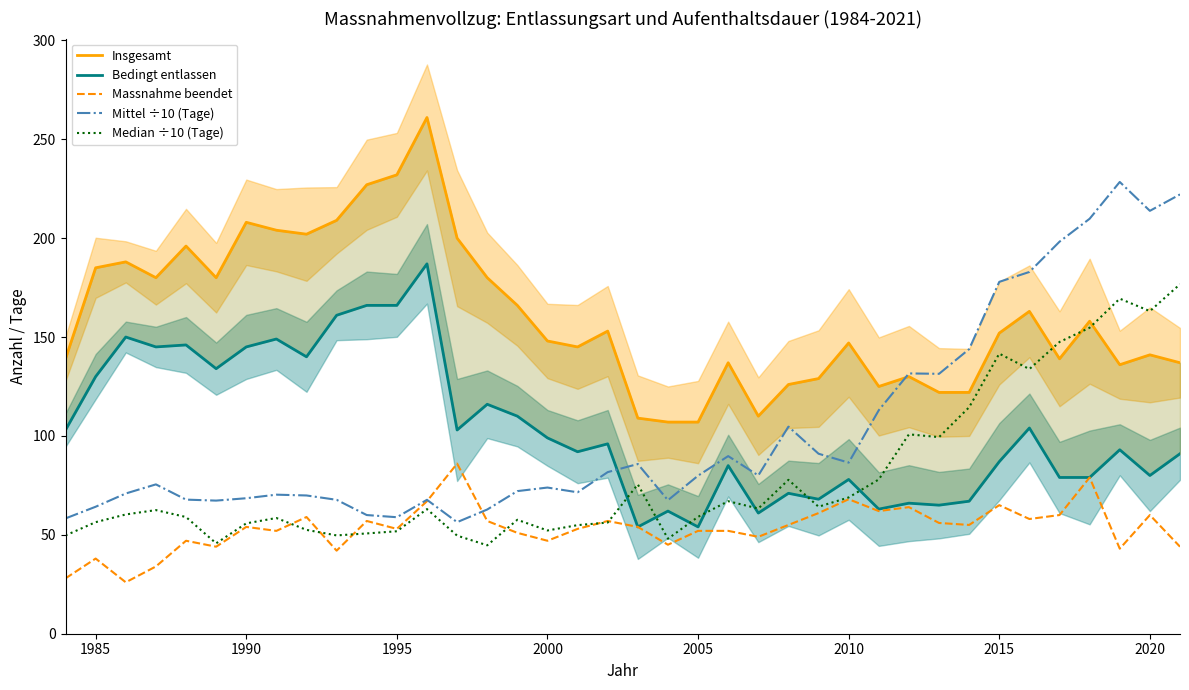

True or false: Massnahme beendet has a value of 68.0 at 2010.

True